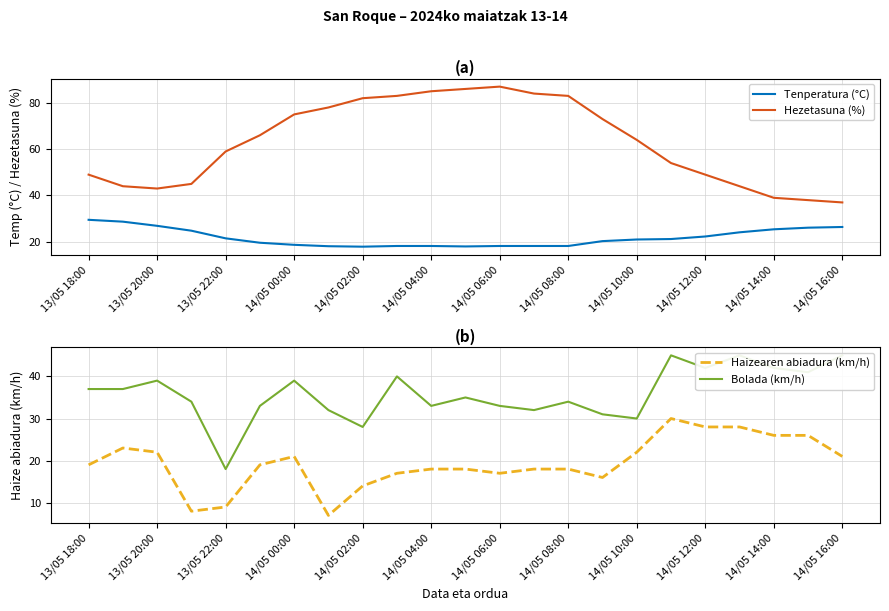

How many interior local valleys does the Tenperatura (°C) series have?

2